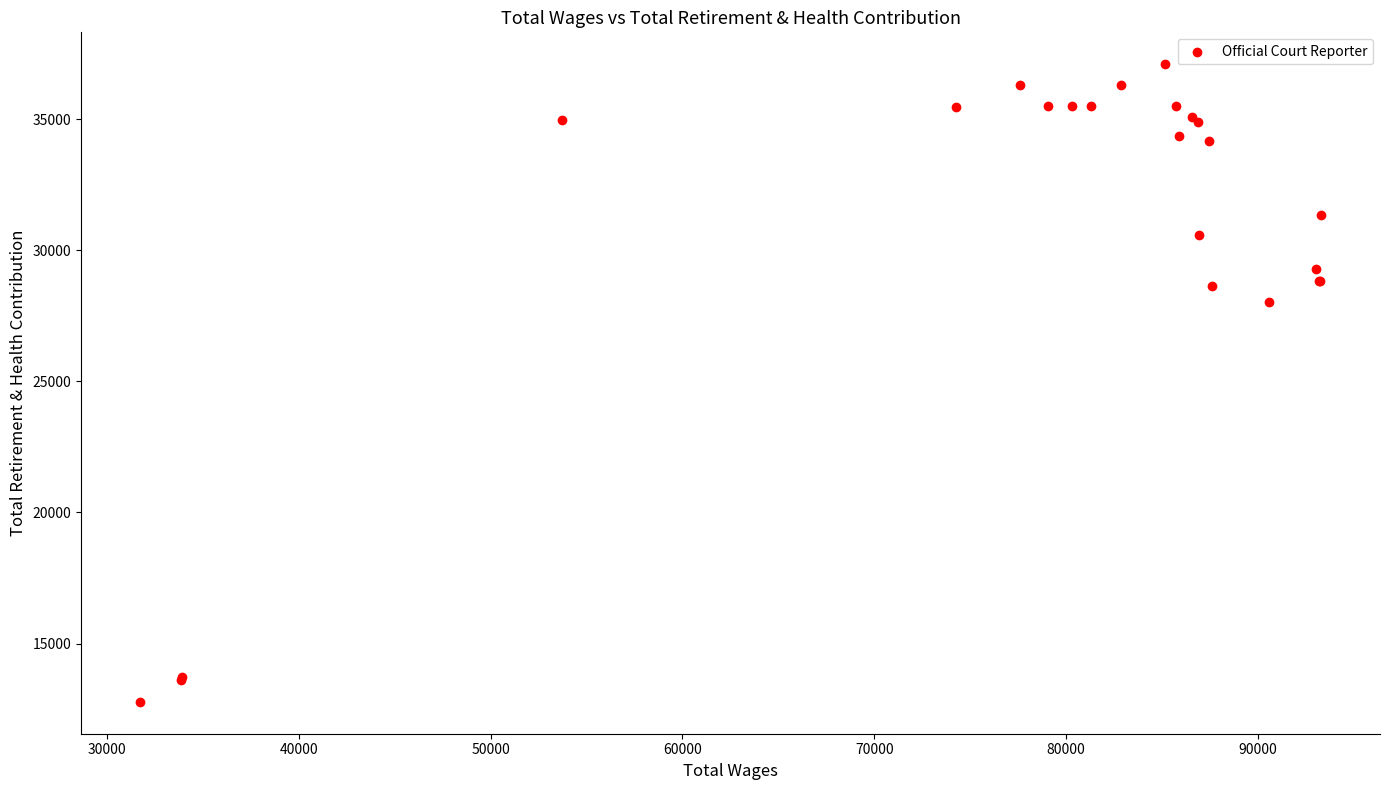

What Y value in the scatter plot is closest to 24936?

28033